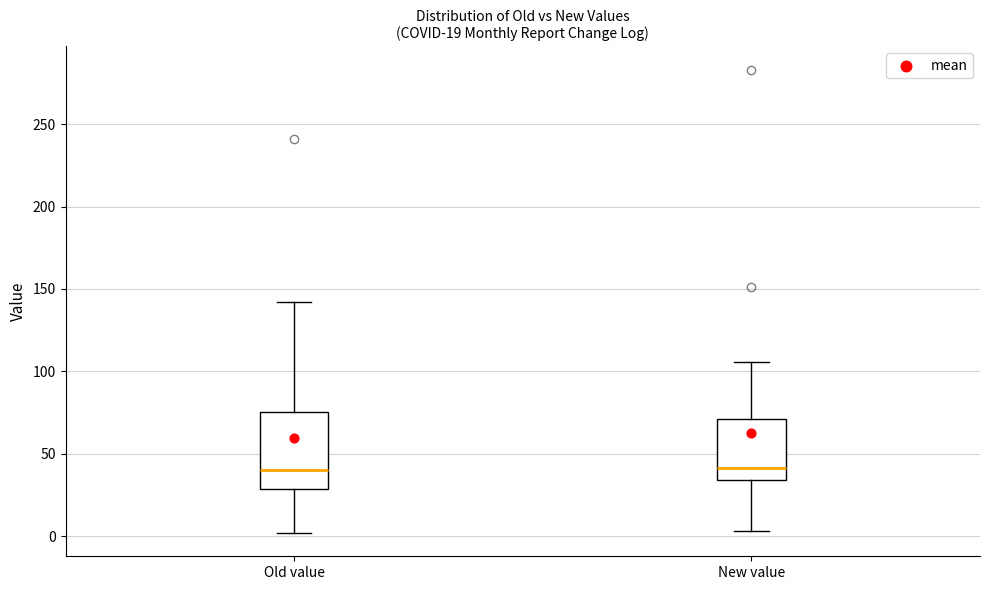

Comparing the boxes themselves (not the whiskers), which one is the tallest?

Old value